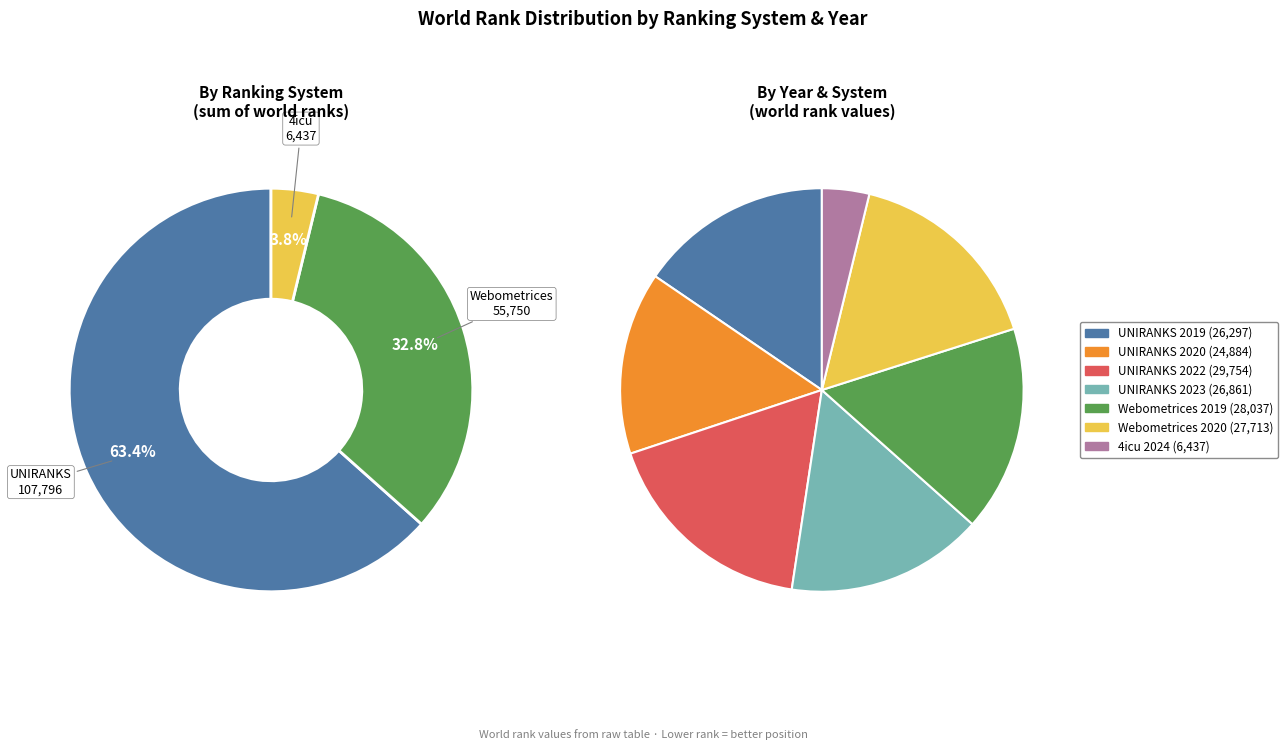

What percentage is NOT represented by Webometrices 2019?

83.5%